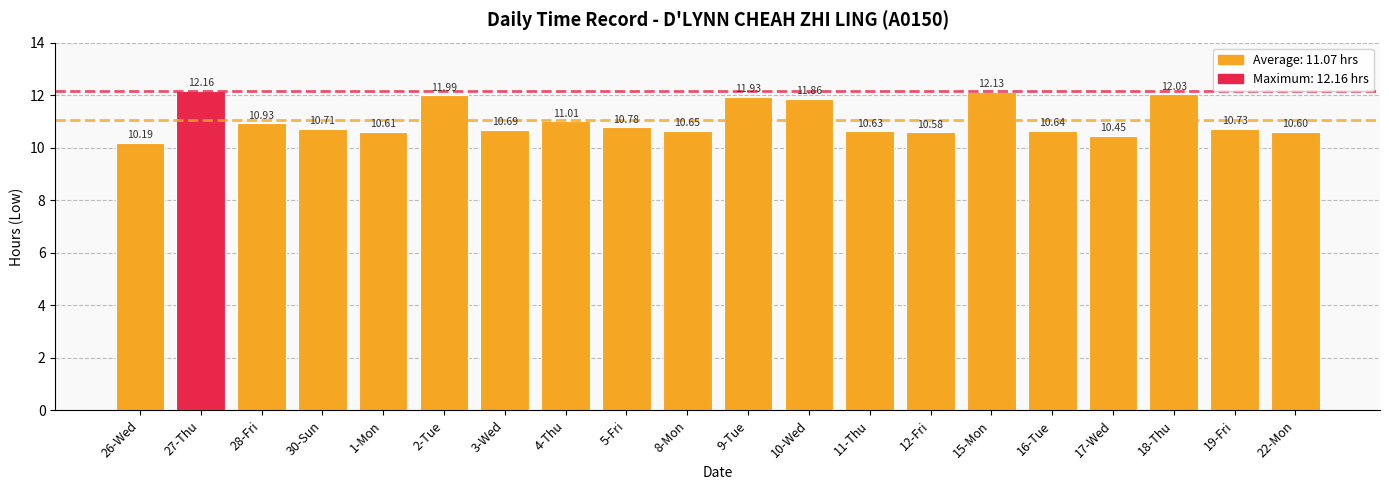

What is the ratio of the value at 30-Sun to the value at 15-Mon?

0.9